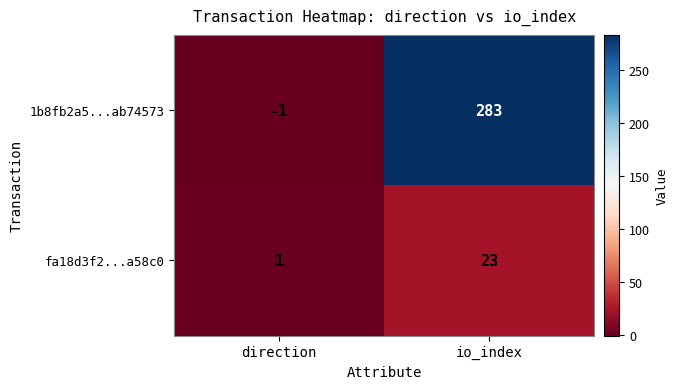

At which category is the sum across all series the highest?

io_index